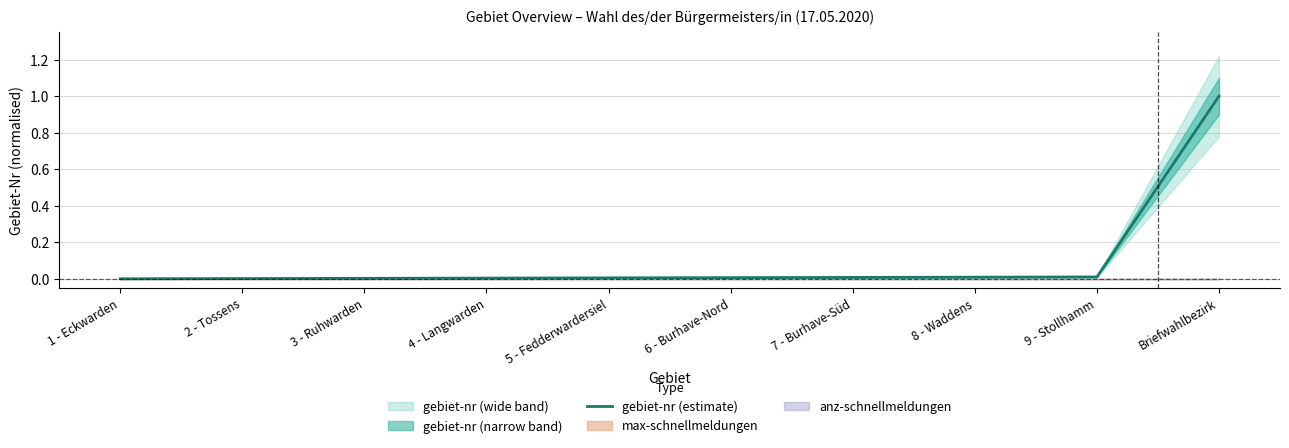

Is it true that the value at 8 - Waddens is 0.0?

True